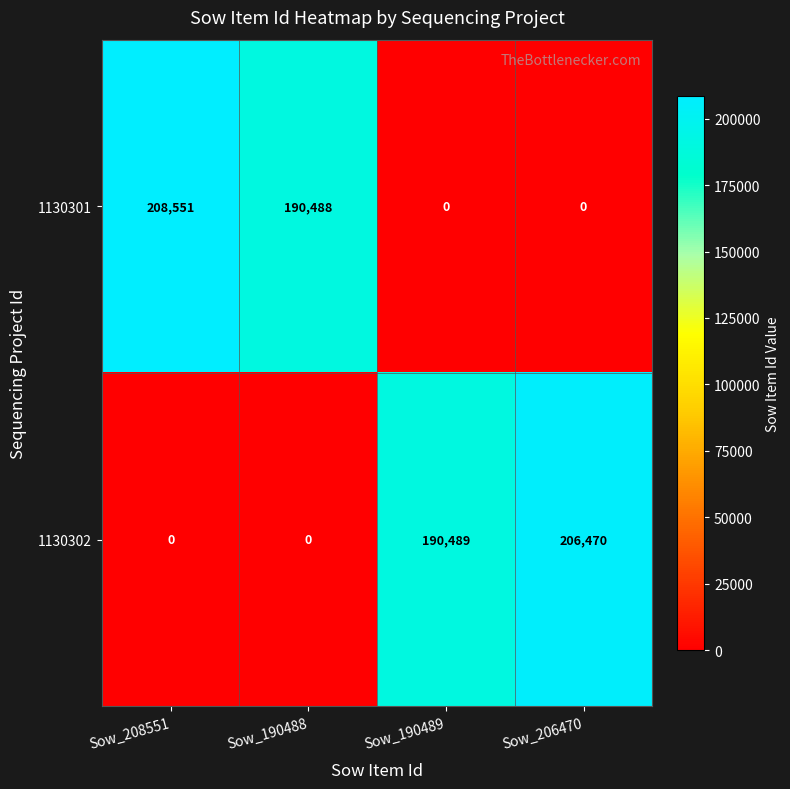

What is the difference between the maximum and second lowest values in the 1130301 series?

208551